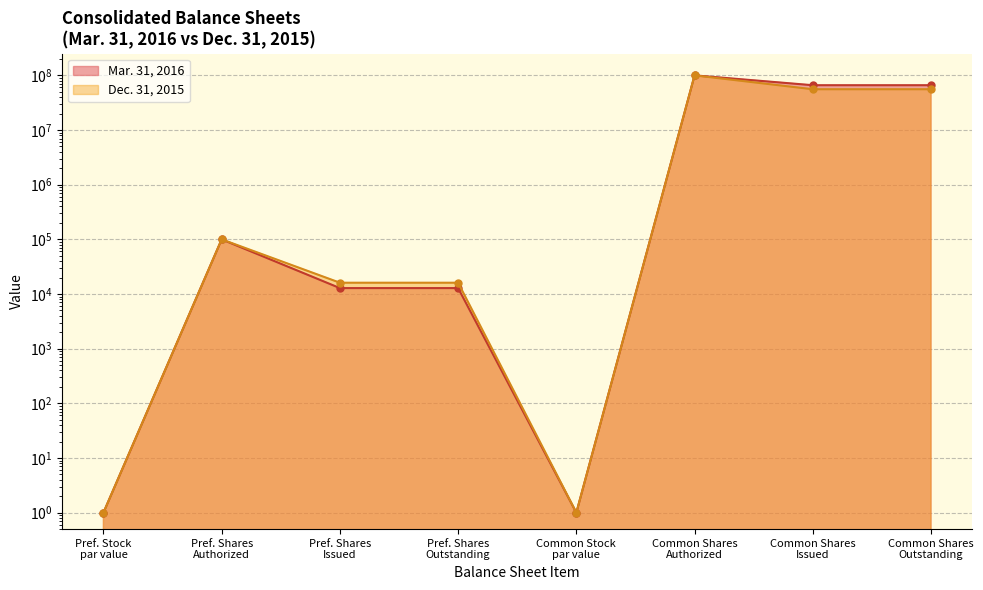

True or false: Dec. 31, 2015 and Mar. 31, 2016 intersect in this chart.

False